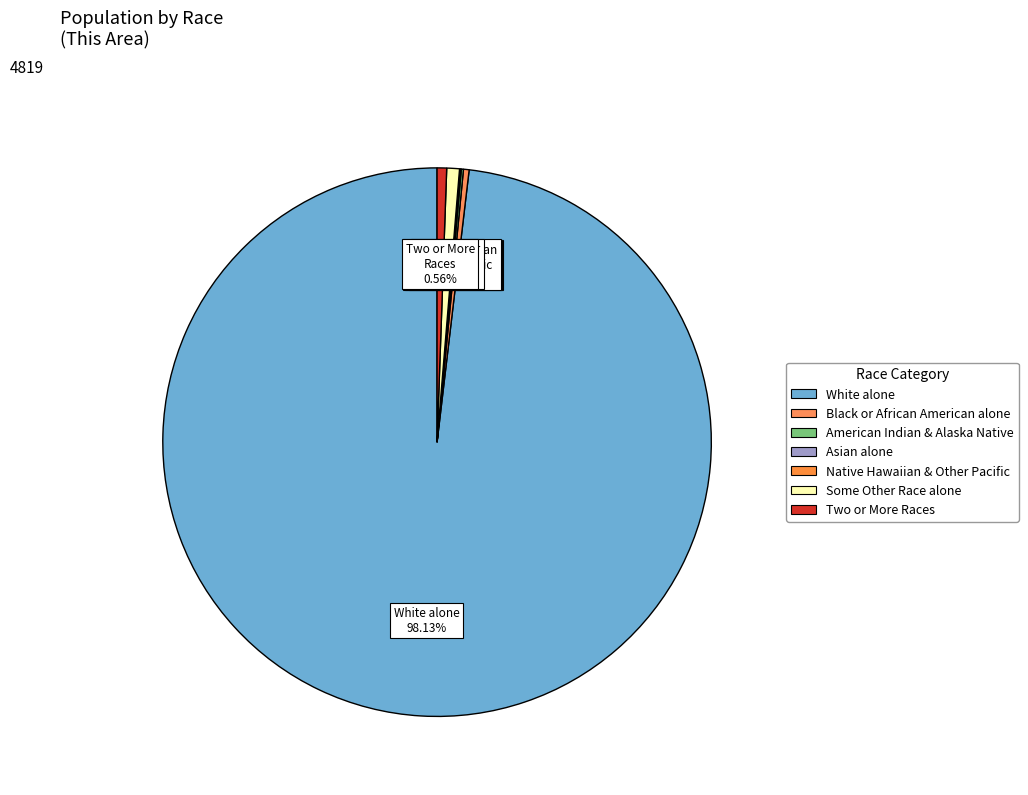

Which category accounts for the majority?

White alone